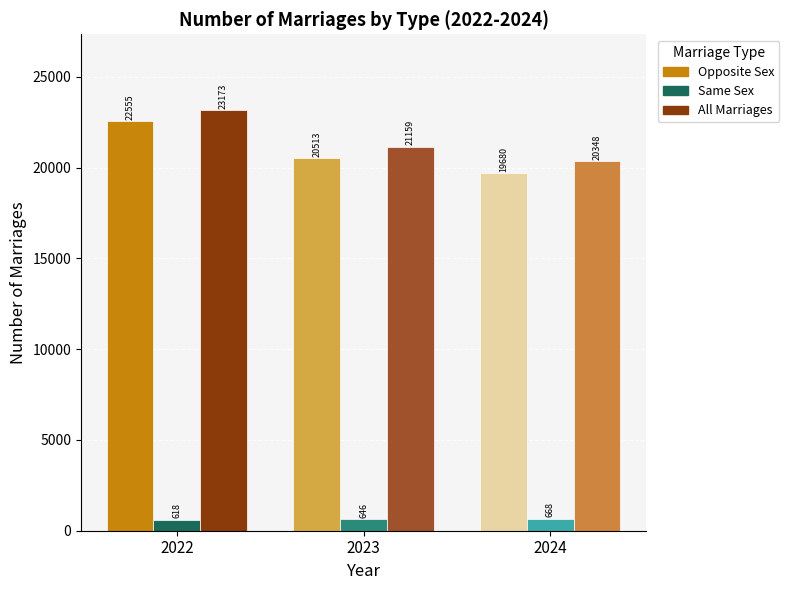

How many distinct data groups are displayed?

3